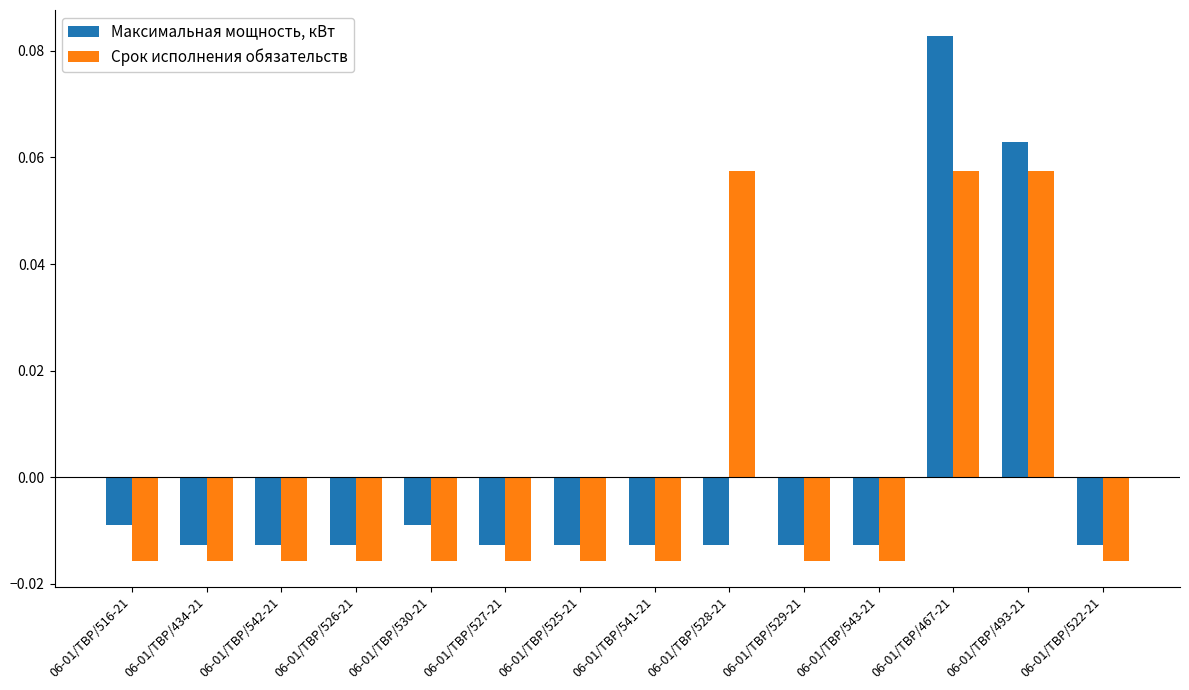

How many groups of bars are there?

14